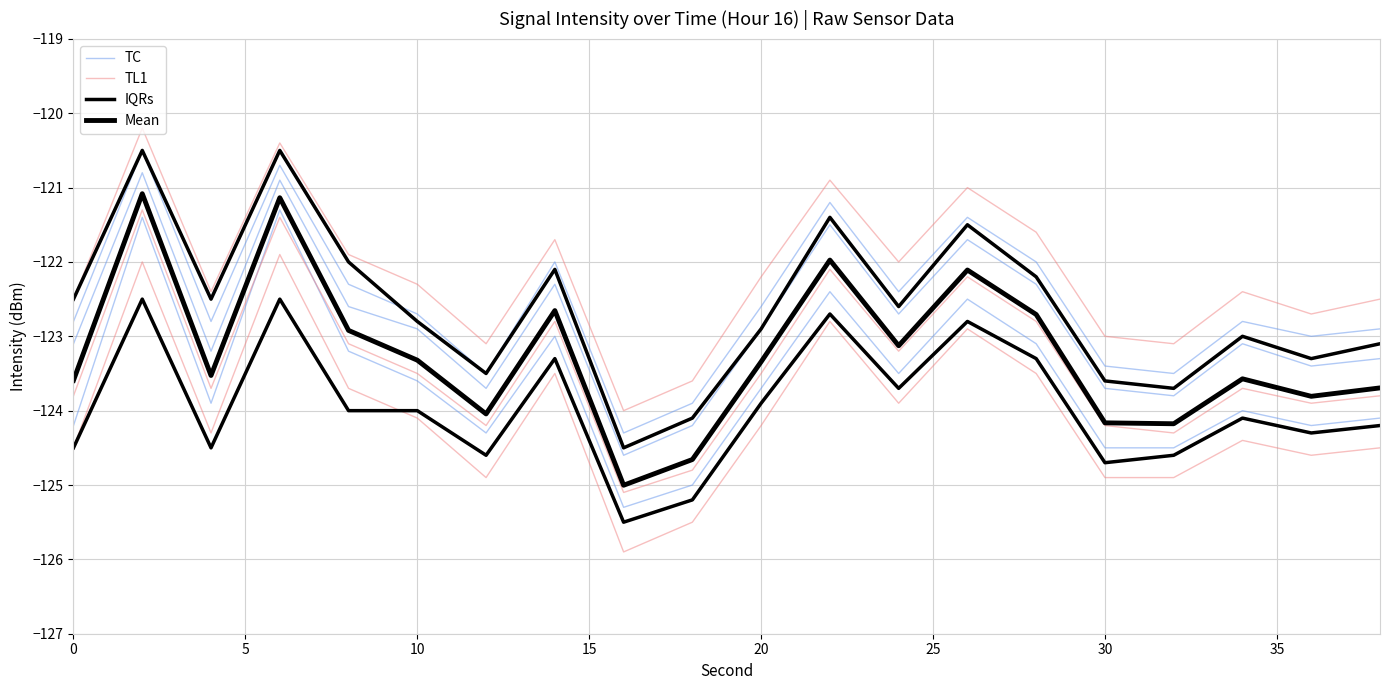

How many series are shown in this chart?

4